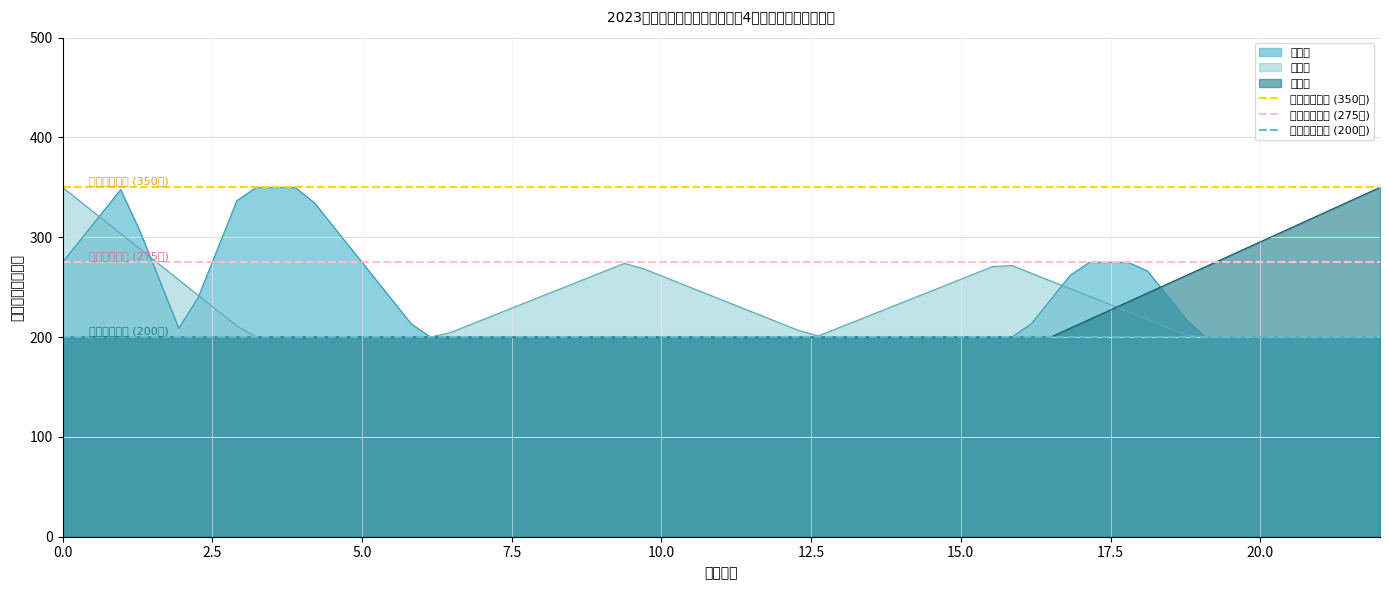

What is the minimum value for 长岭界?

200.0